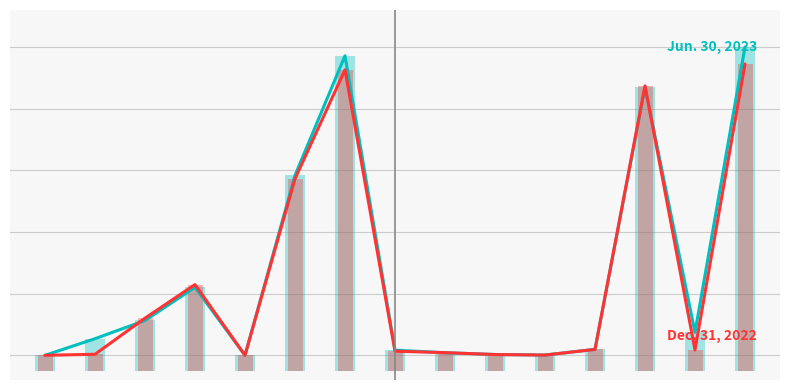

How many groups of bars are there?

15